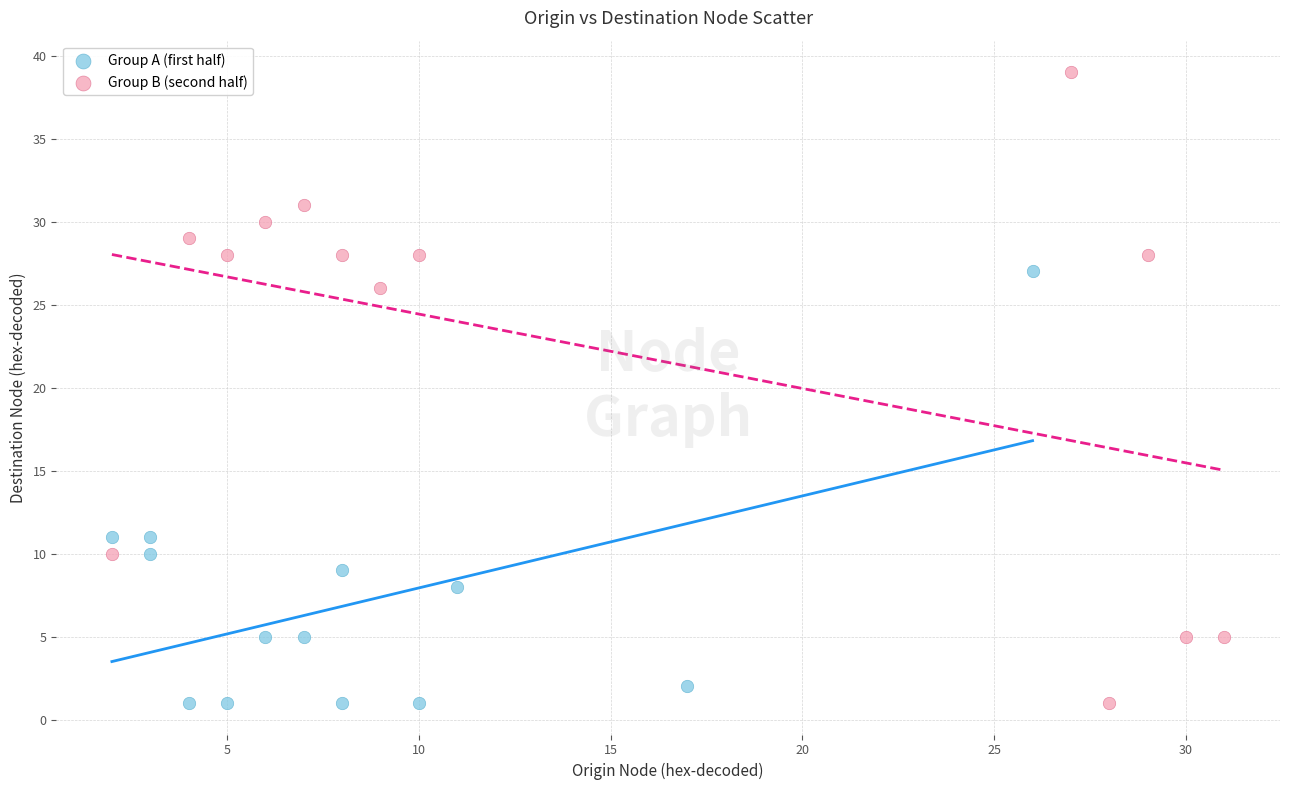

Which series has the largest Y range (max minus min)?

Group B (second half)